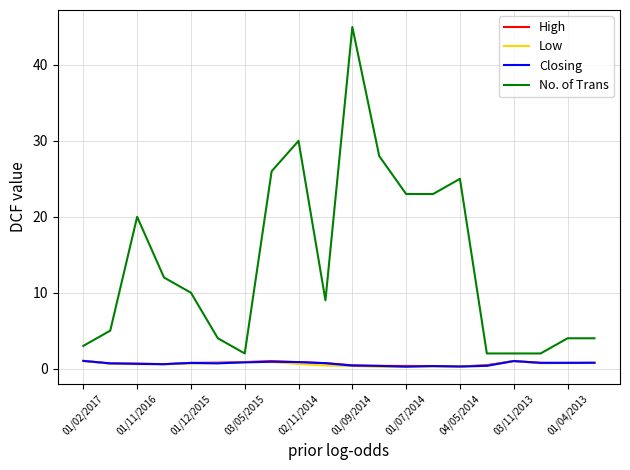

What are all the series names shown in the legend?

High, Low, Closing, No. of Trans